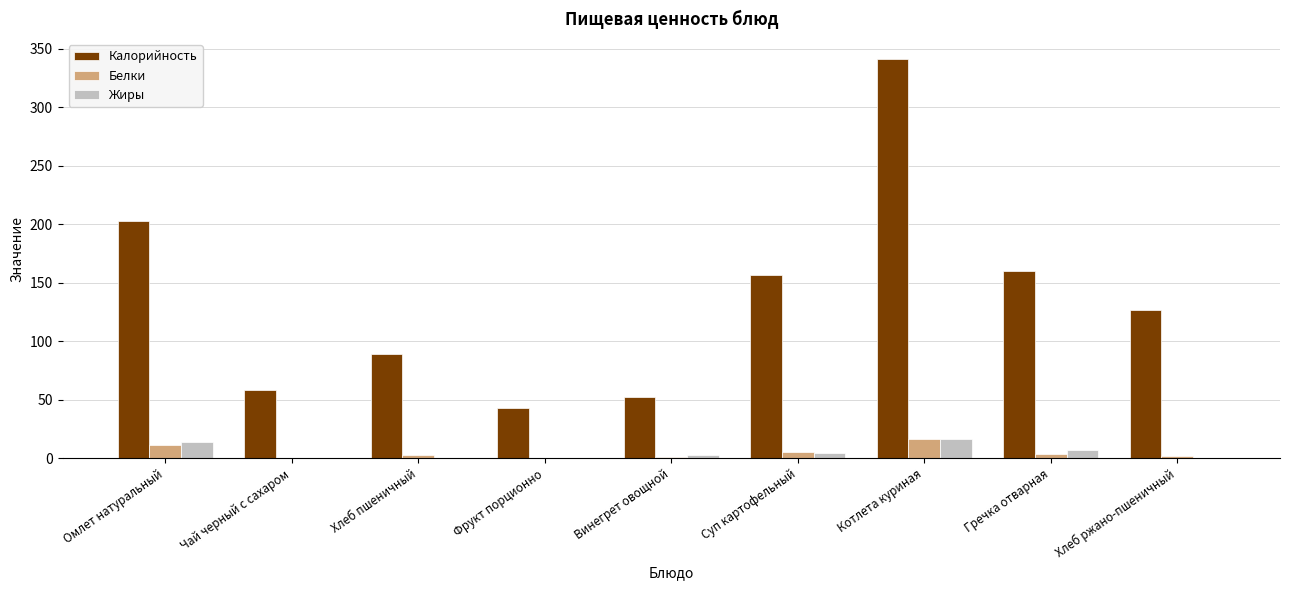

At which category is the sum across all series the highest?

Котлета куриная